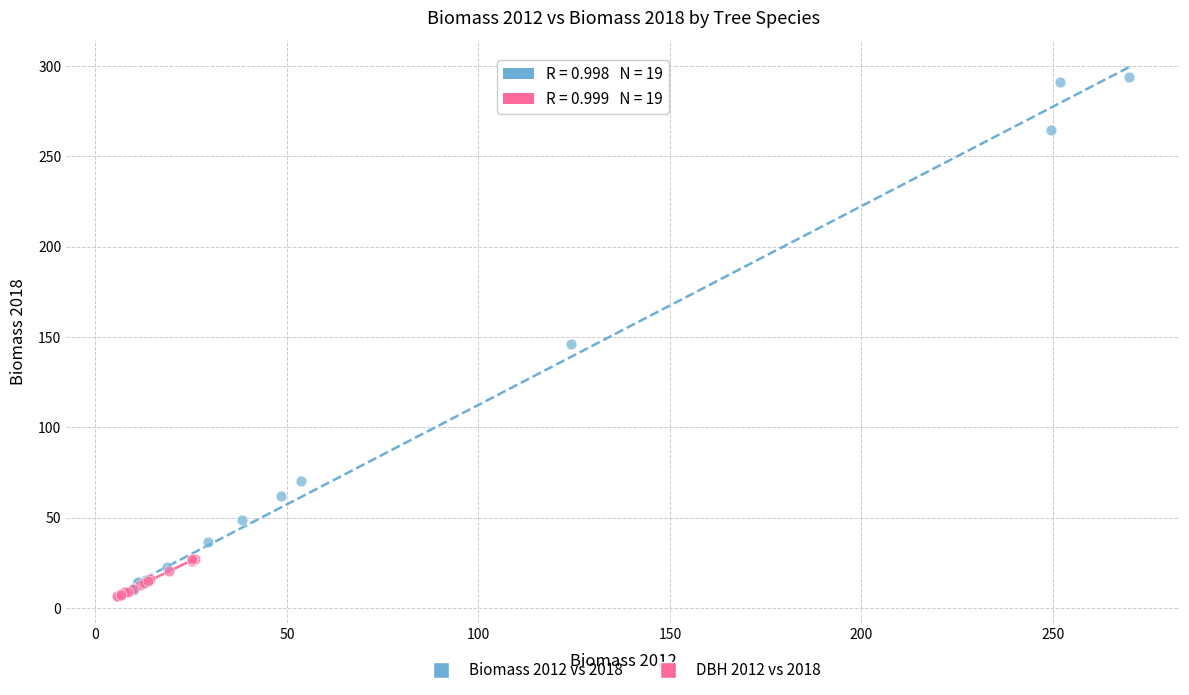

Which series contains the lowest Y value?

DBH 2012 vs 2018